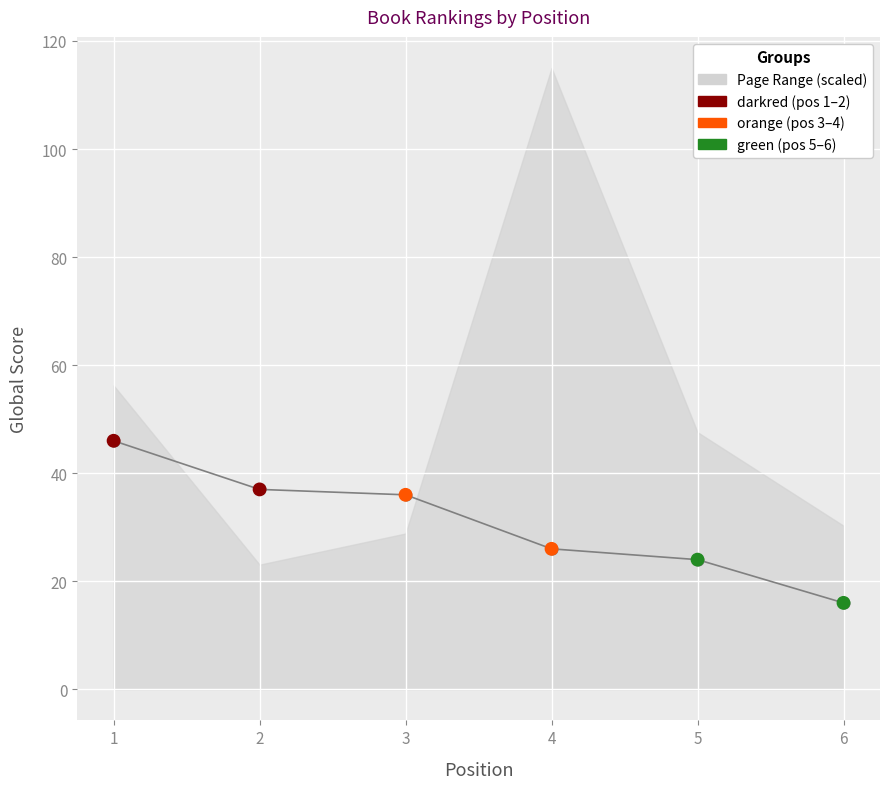

Which has a higher value, 2 or 4?

2